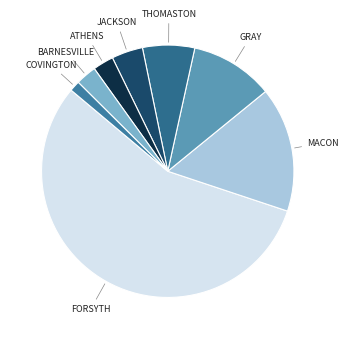

To the nearest percent, what is the average slice percentage?

12%